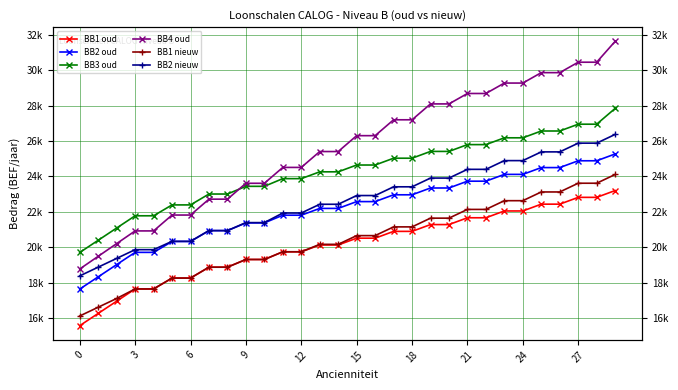

What is the average value of the BB3 oud series?

24258.7